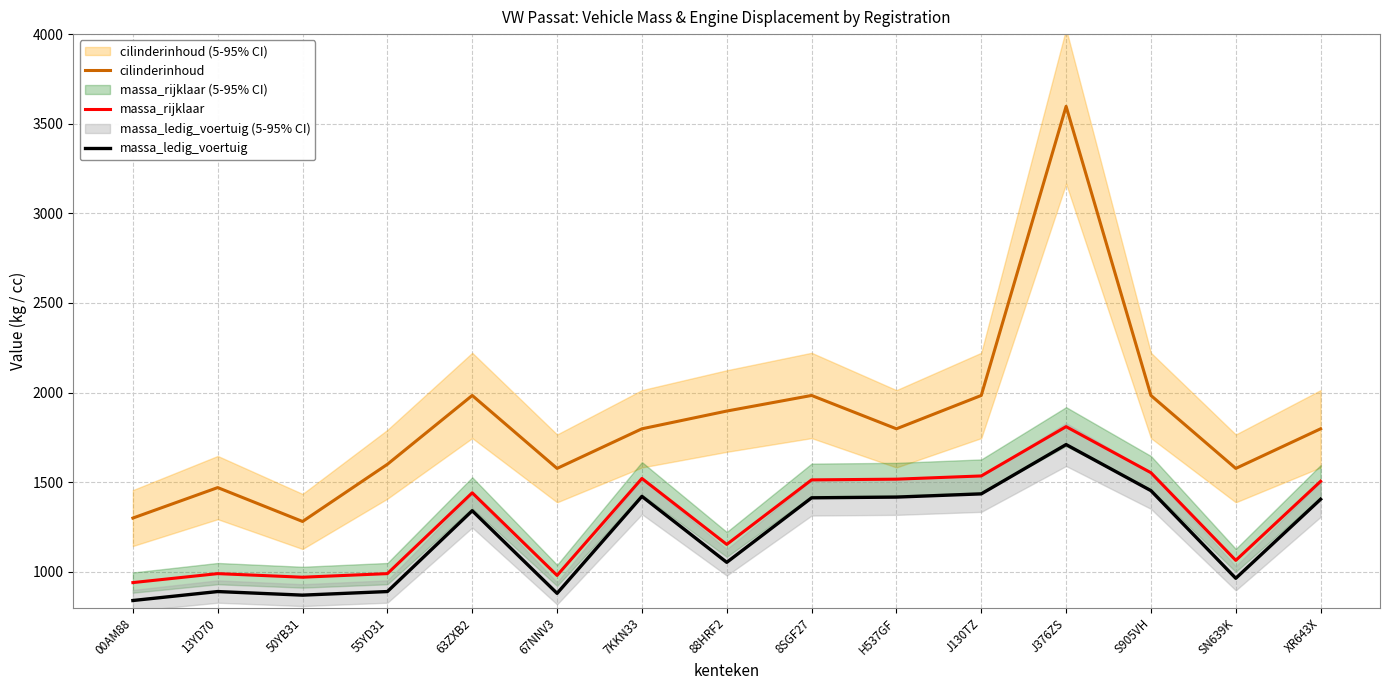

What is the greatest value displayed?

3597